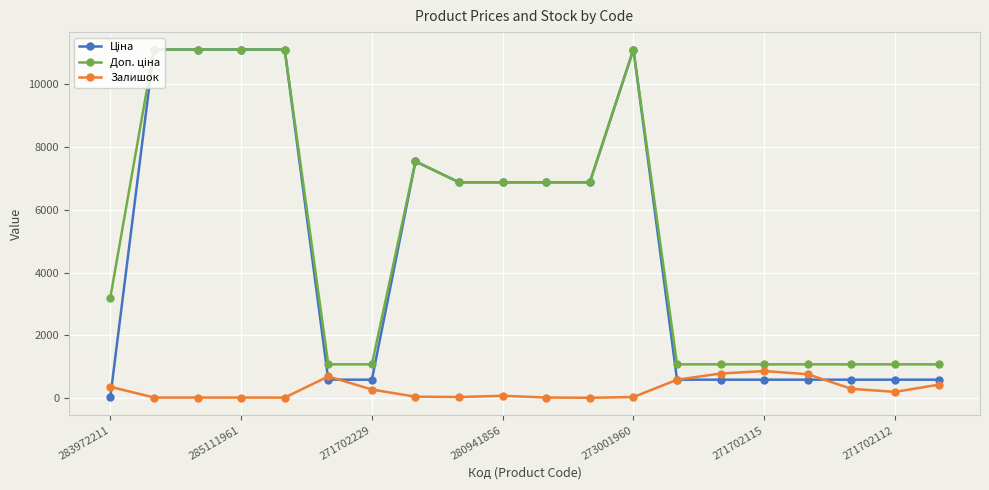

What is the maximum value shown in the chart?

11113.6